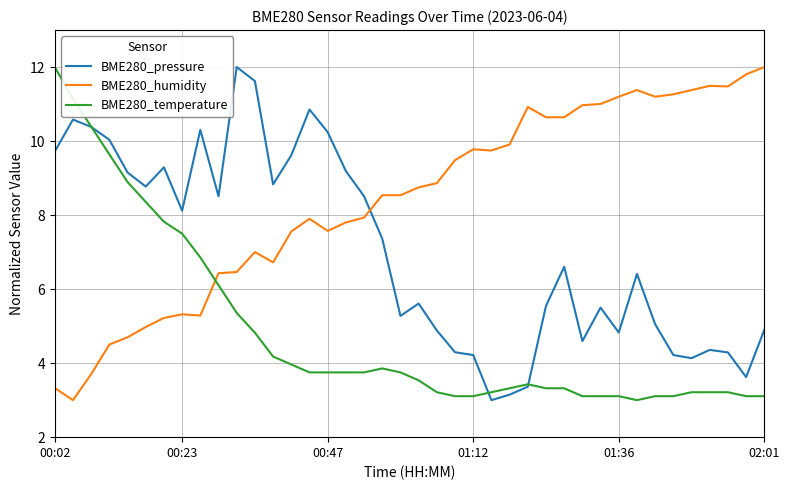

What is the maximum value for BME280_temperature?

12.0